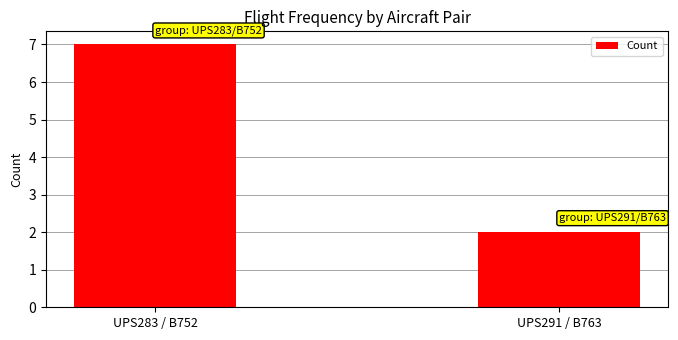

What is the label of the 2nd bar from the right?

UPS283 / B752